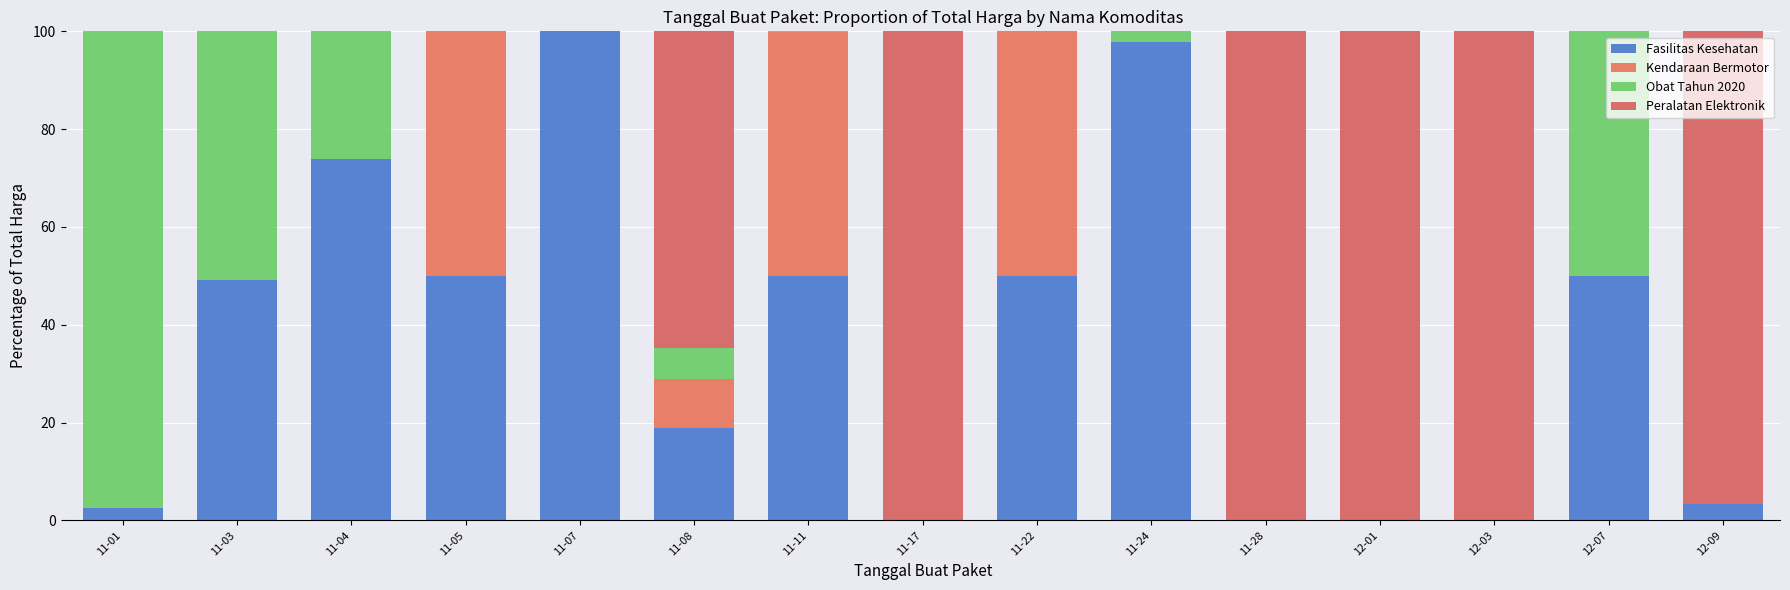

Count the number of data series in this chart.

4